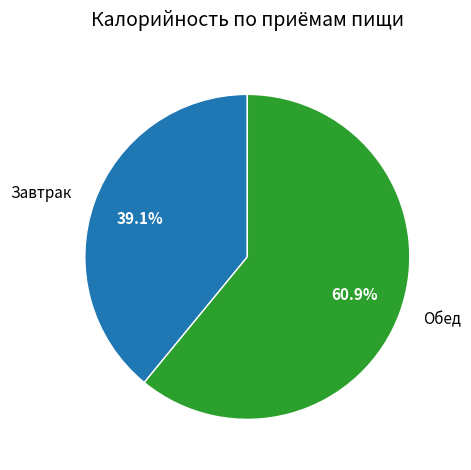

True or false: Завтрак accounts for 39% of the total.

True